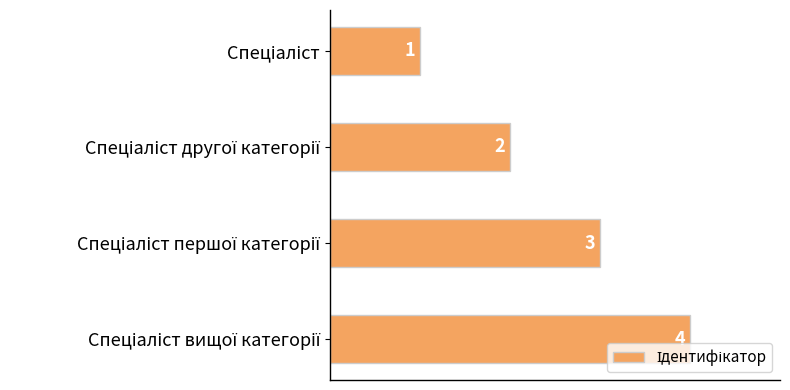

What is the minimum value shown in the chart?

1